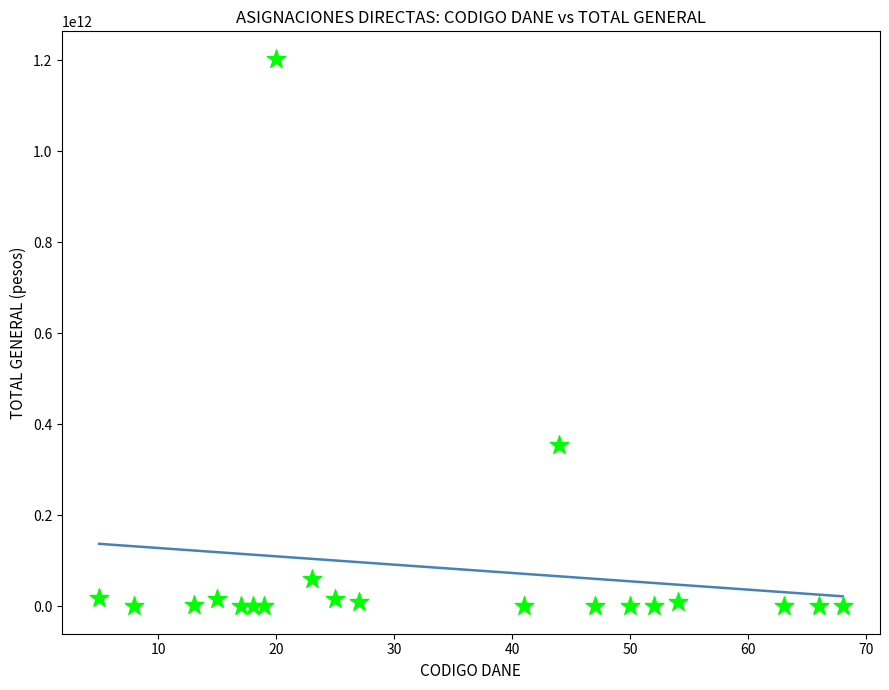

What is the range of X values (max minus min)?

63.0